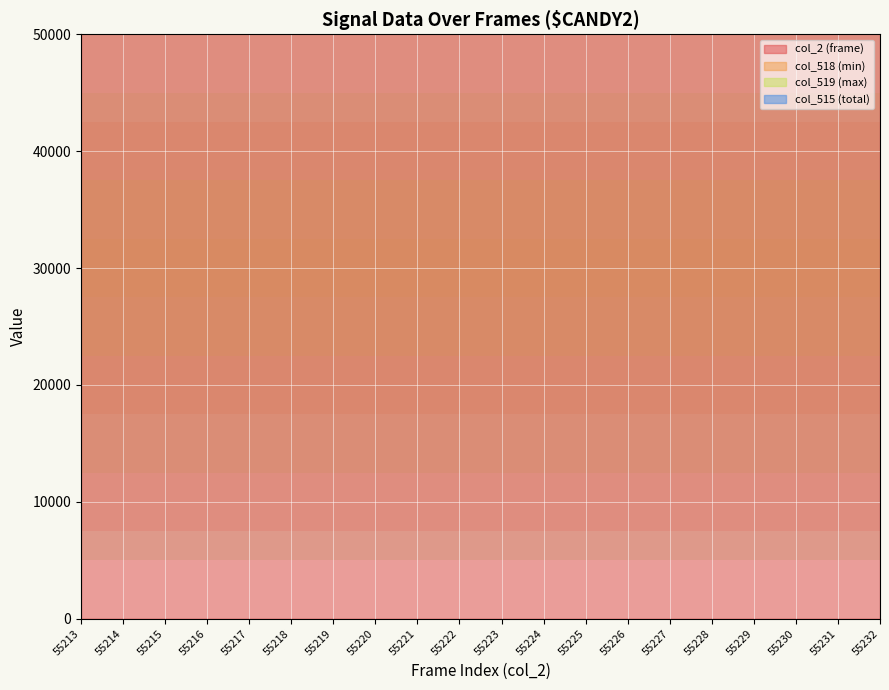

The col_515 (total) series shows 117057 at 55221. True or false?

True